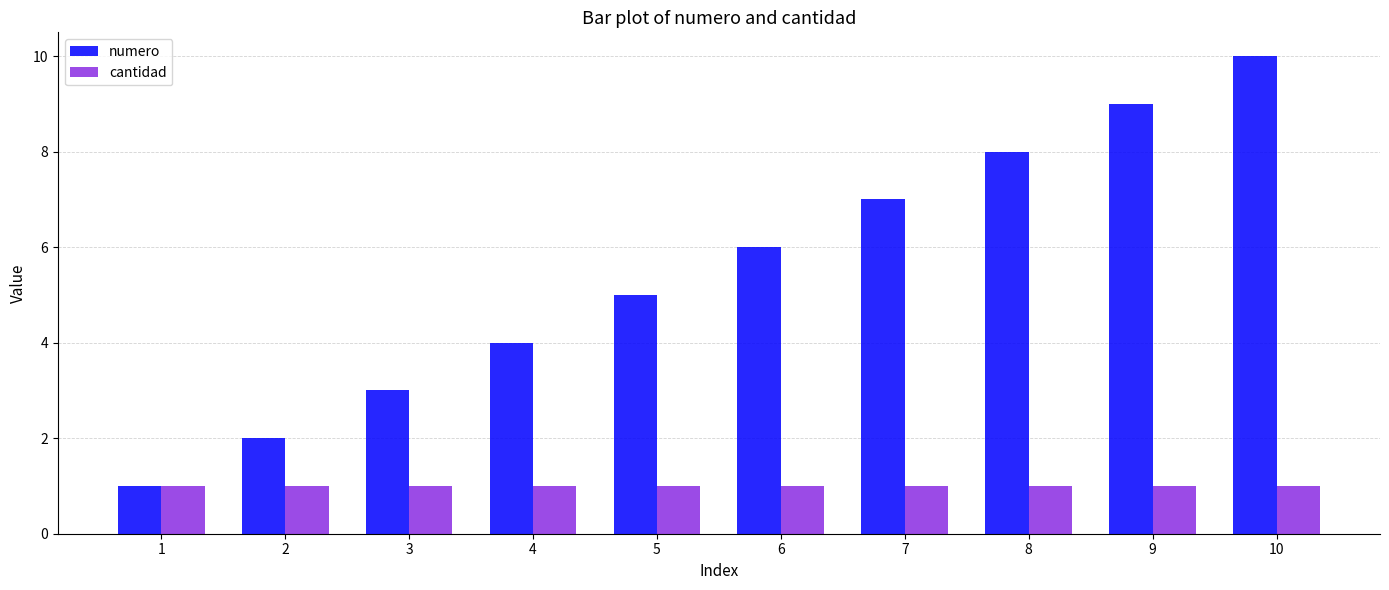

What is the difference between the maximum and second lowest values in the numero series?

8